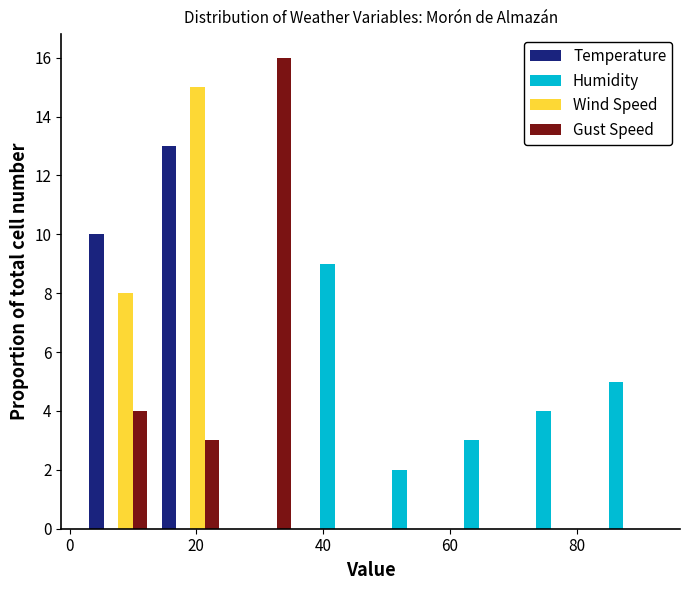

In the Temperature series, which range on the x-axis has the tallest bar?

14 to 24